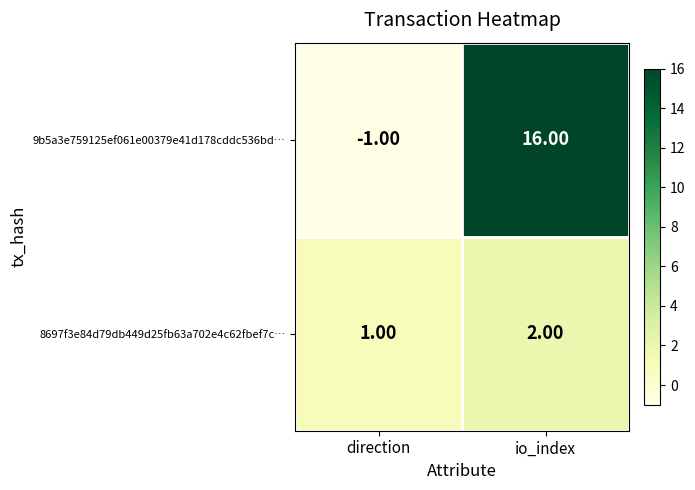

What is the sum of the 8697f3e84d79db449d25fb63a702e4c62fbef7c… values at direction and io_index?

3